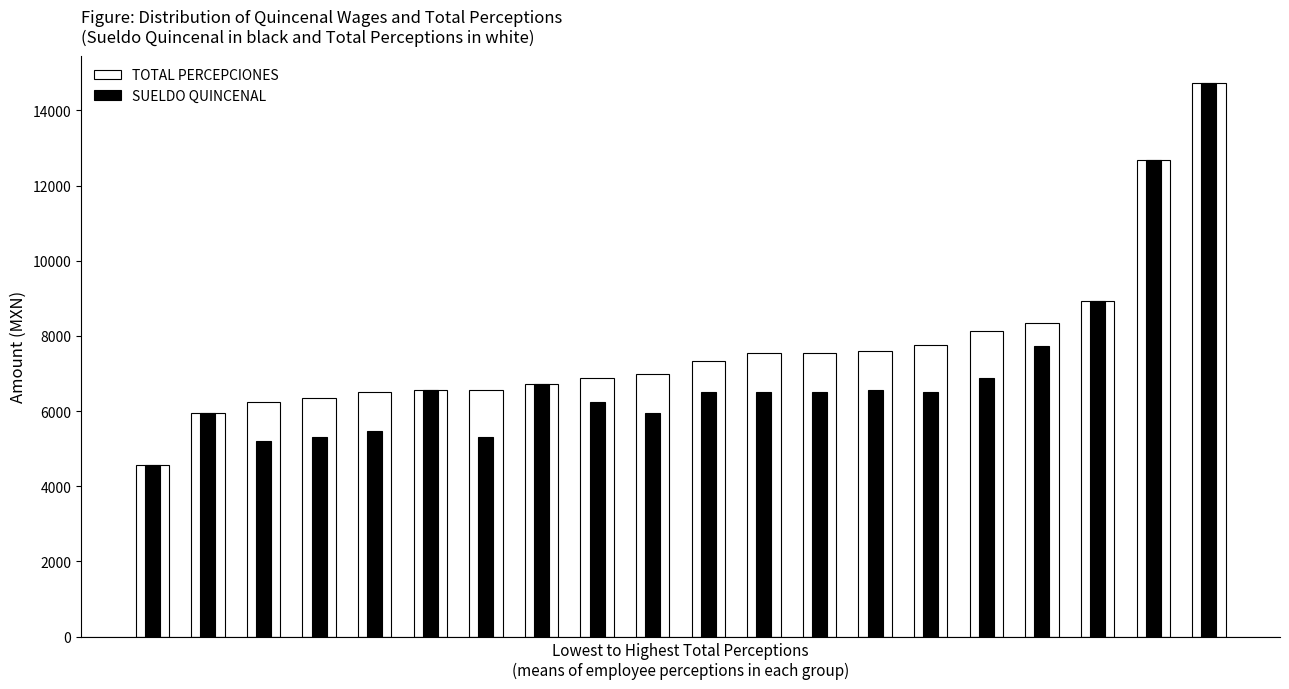

What is the value of the TOTAL PERCEPCIONES bar at the 20th from the left?

14716.6